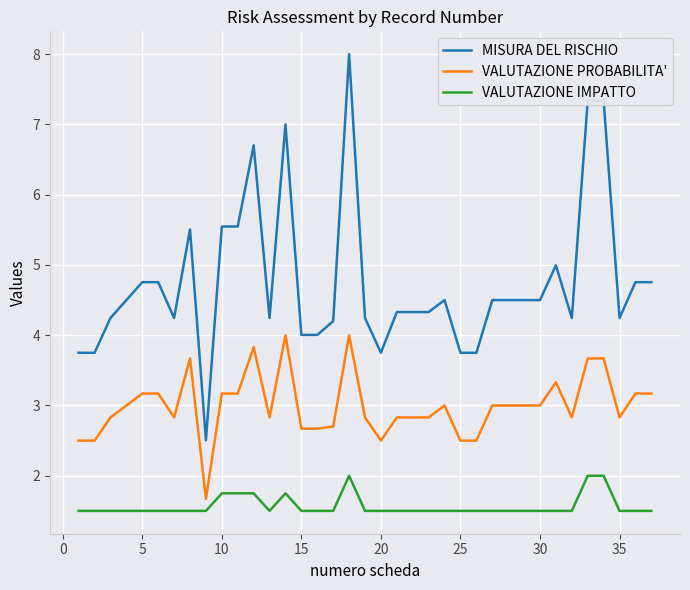

What is the difference between the maximum and minimum values in the MISURA DEL RISCHIO series?

5.5